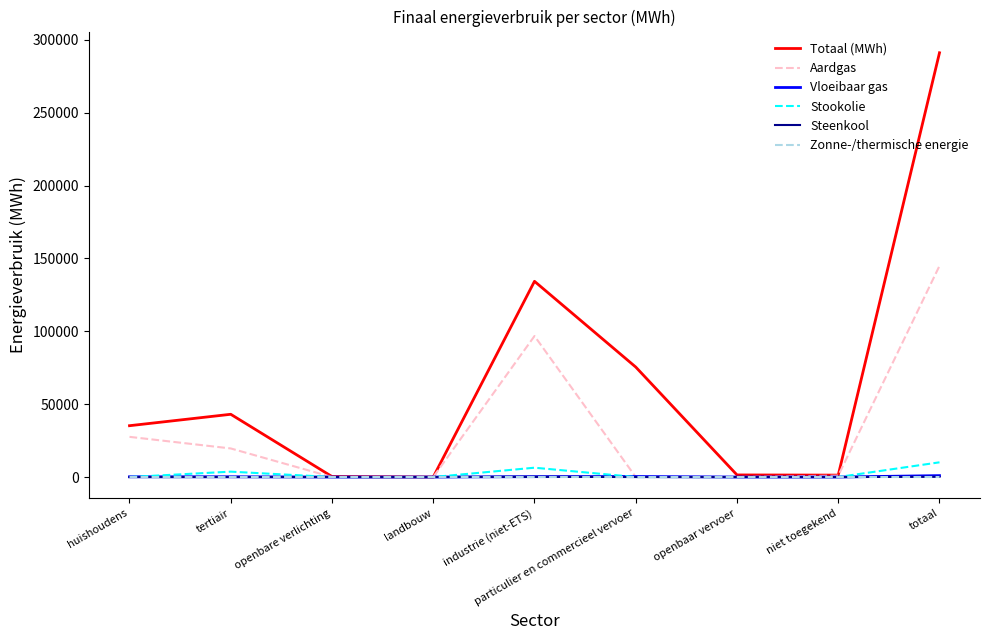

At how many categories does at least one series exceed 249228?

1